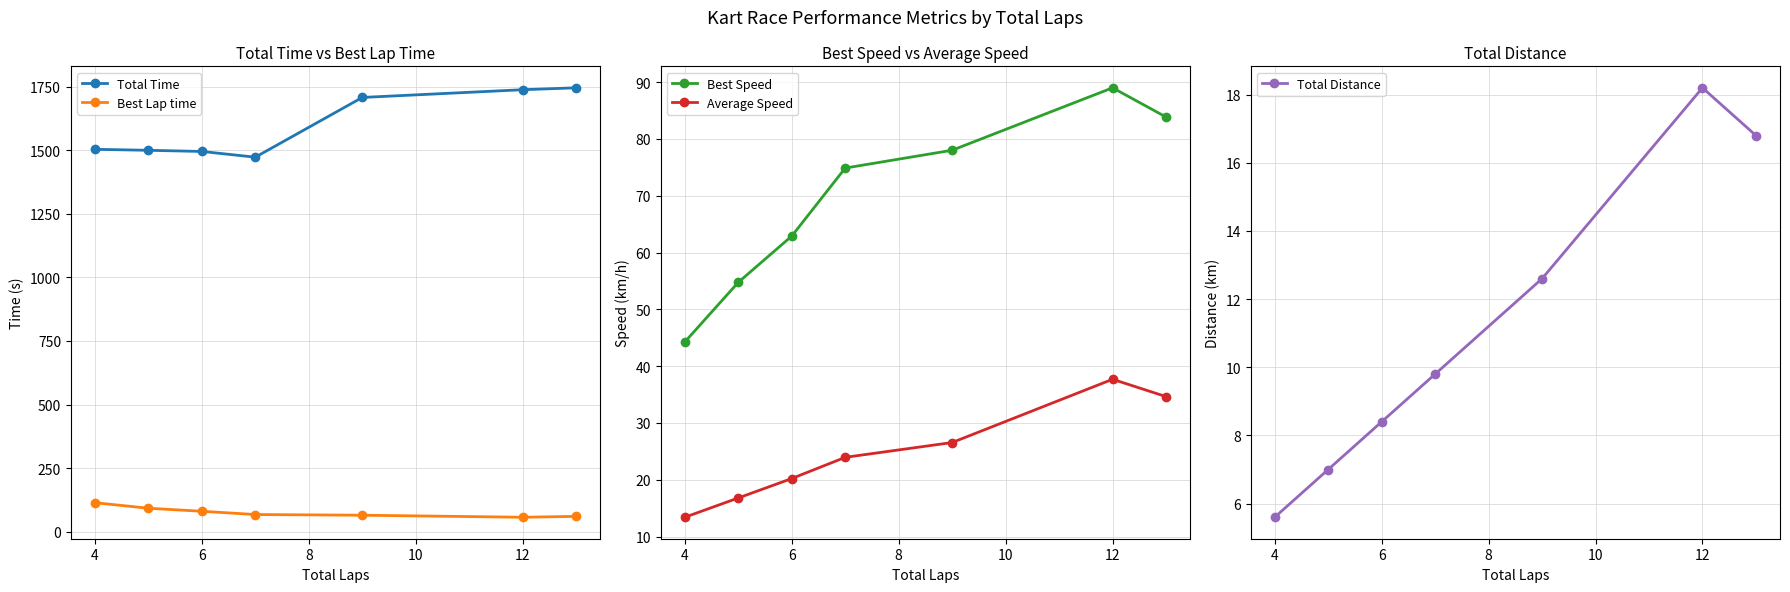

What are all the series names shown in the legend?

Total Time, Best Lap time, Best Speed, Average Speed, Total Distance